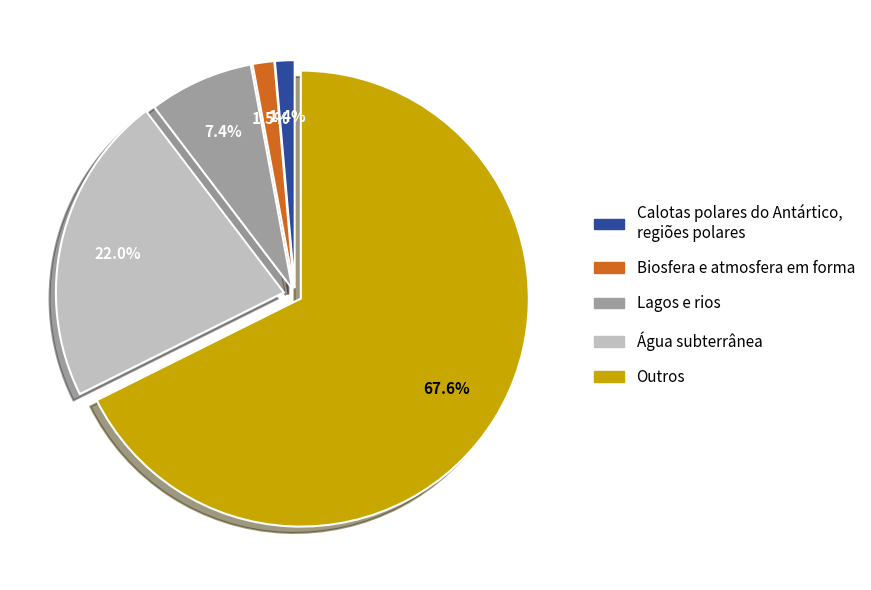

Does Outros account for over 50% of the chart?

Yes